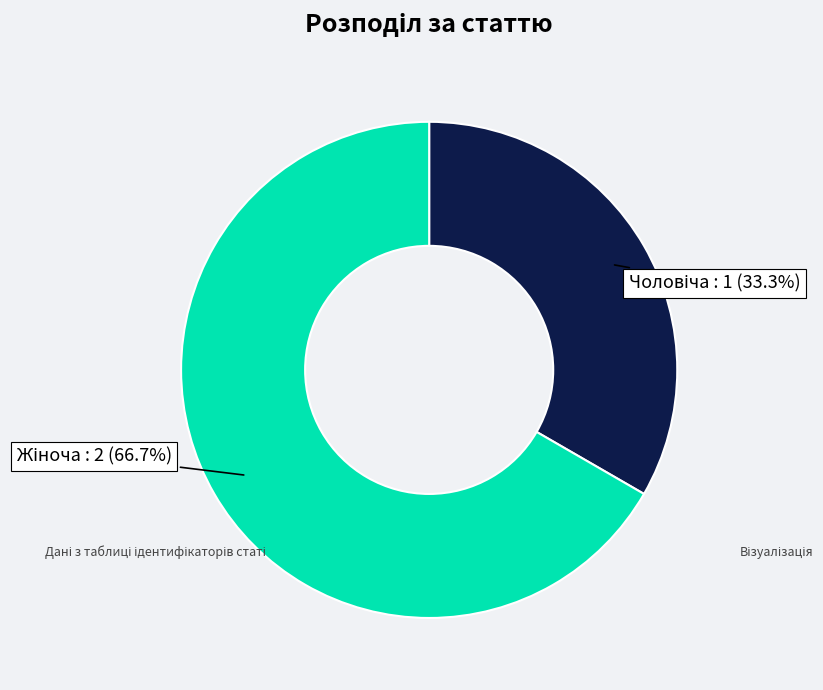

Does any single category account for the majority?

Yes